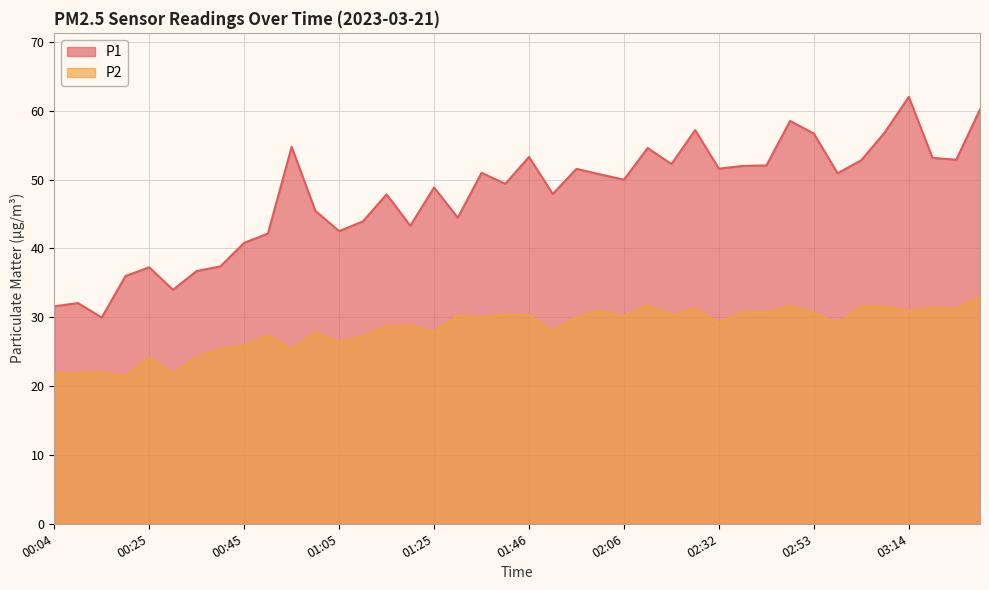

Reading left to right, extract all data points from this chart.

P1: 00:04=31.6	00:09=32.1	00:14=30.0	00:20=36.0	00:25=37.3	00:30=34.0	00:35=36.7	00:40=37.4	00:45=40.8	00:50=42.2	00:55=54.8	01:00=45.5	01:05=42.5	01:10=43.9	01:15=47.9	01:20=43.3	01:25=48.9	01:30=44.5	01:35=51.0	01:40=49.4	01:46=53.3	01:51=47.9	01:56=51.6	02:01=50.8	02:06=50.0	02:11=54.6	02:16=52.3	02:27=57.2	02:32=51.6	02:38=52.0	02:43=52.1	02:48=58.5	02:53=56.7	02:58=50.9	03:03=52.8	03:09=56.9	03:14=62.0	03:19=53.2	03:24=52.9	03:29=60.2
P2: 00:04=21.8	00:09=21.9	00:14=22.0	00:20=21.4	00:25=24.1	00:30=21.8	00:35=24.2	00:40=25.4	00:45=25.8	00:50=27.4	00:55=25.4	01:00=27.8	01:05=26.4	01:10=27.2	01:15=28.7	01:20=28.8	01:25=27.8	01:30=30.2	01:35=30.0	01:40=30.4	01:46=30.3	01:51=28.0	01:56=30.0	02:01=30.9	02:06=30.1	02:11=31.7	02:16=30.3	02:27=31.3	02:32=29.2	02:38=30.8	02:43=30.7	02:48=31.7	02:53=30.6	02:58=29.1	03:03=31.6	03:09=31.5	03:14=30.9	03:19=31.4	03:24=31.2	03:29=33.0